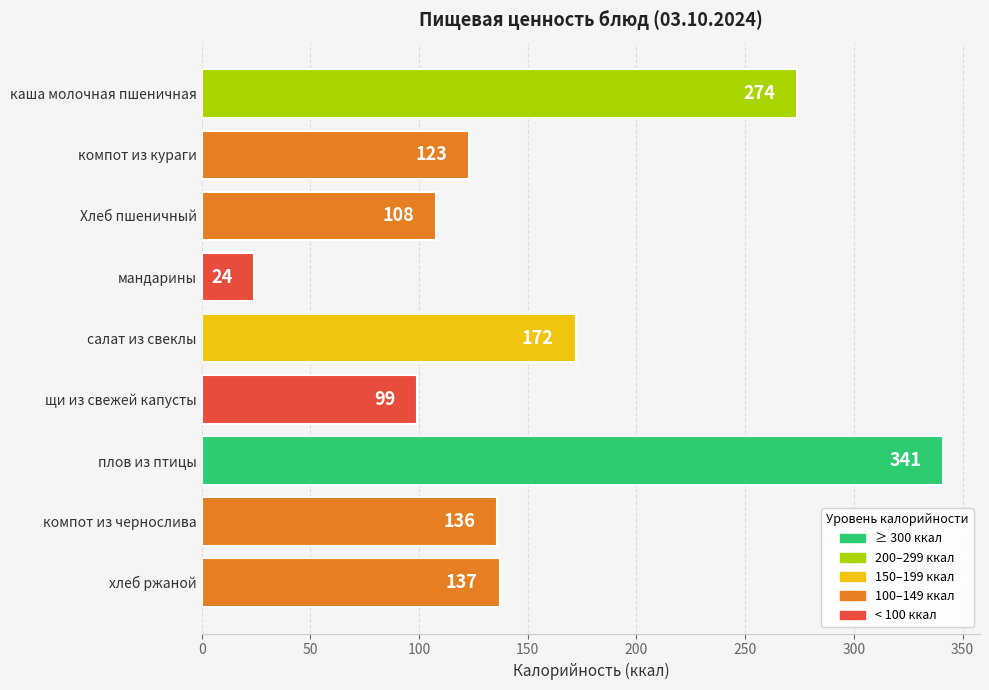

What is the greatest value displayed?

341